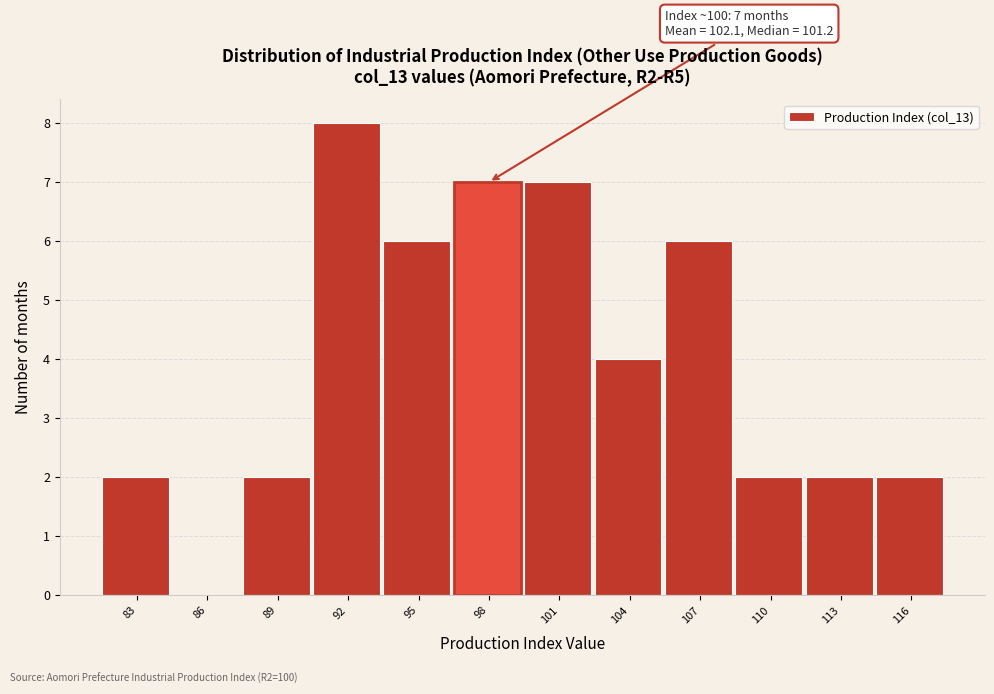

Reading left to right, what are all the values shown in this chart?

83=2	86=0	89=2	92=8	95=6	98=7	101=7	104=4	107=6	110=2	113=2	116=2